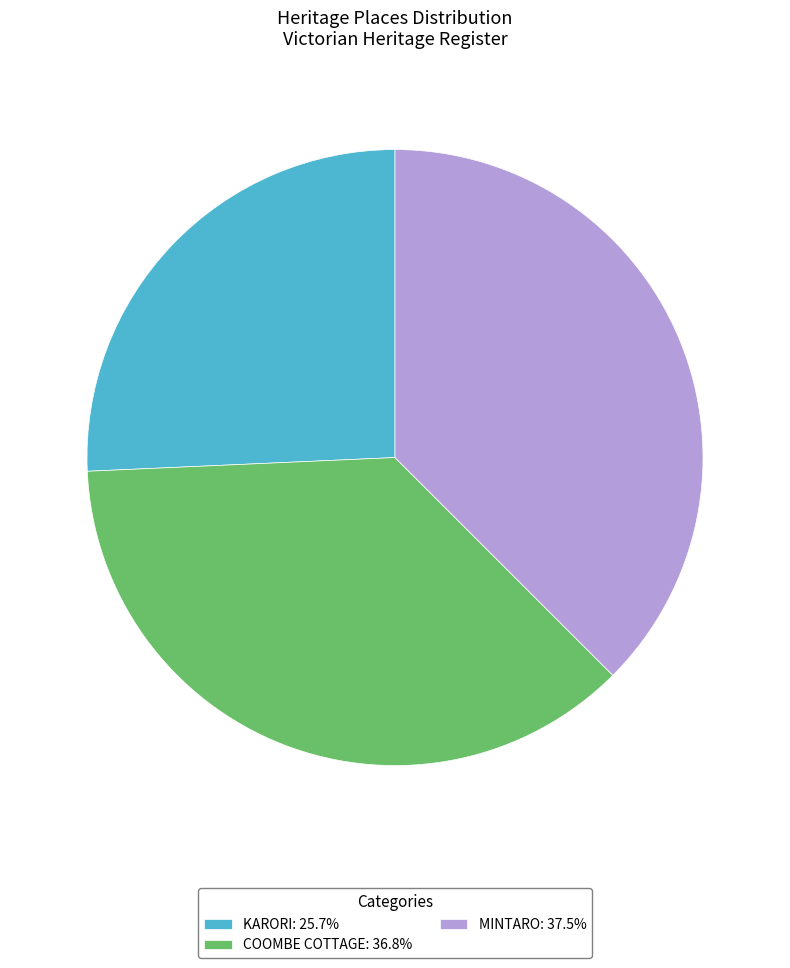

Do KARORI: 25.7% and MINTARO: 37.5% together represent more than half of the pie?

Yes